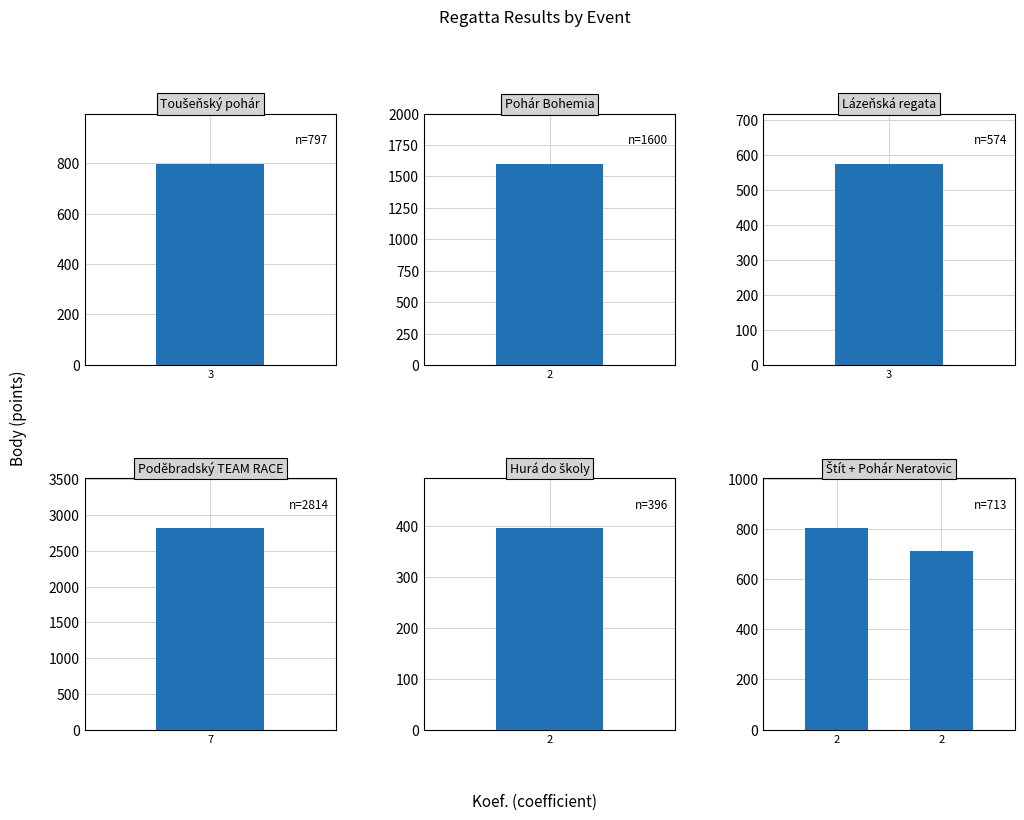

Rank the categories by value from highest to lowest.

2, 2